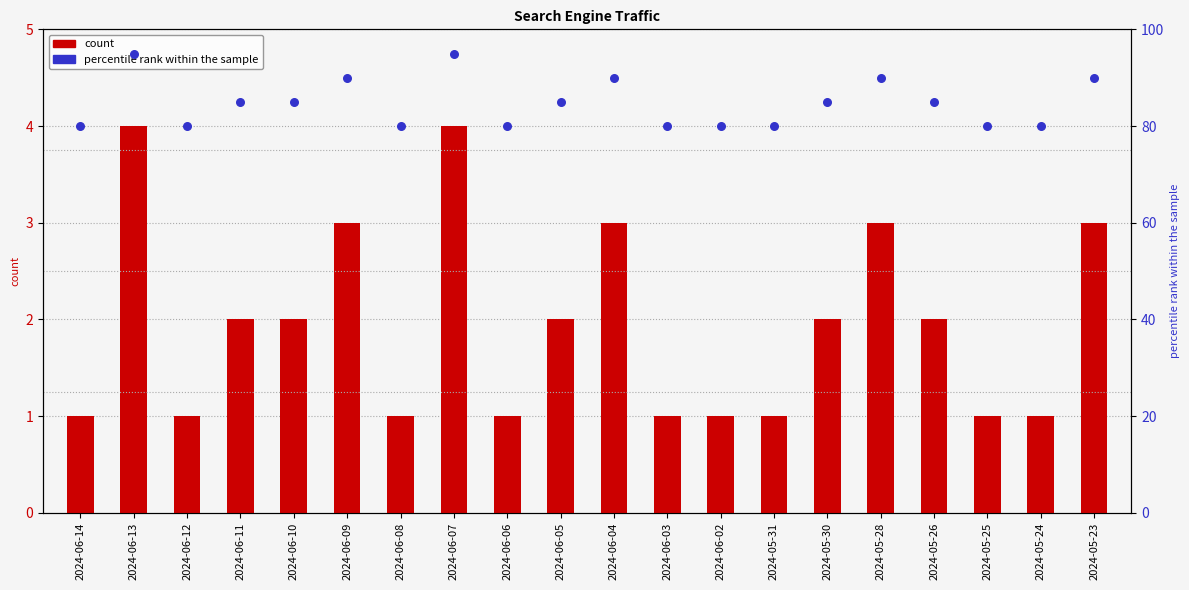

Which series contains the highest Y value?

percentile rank within the sample